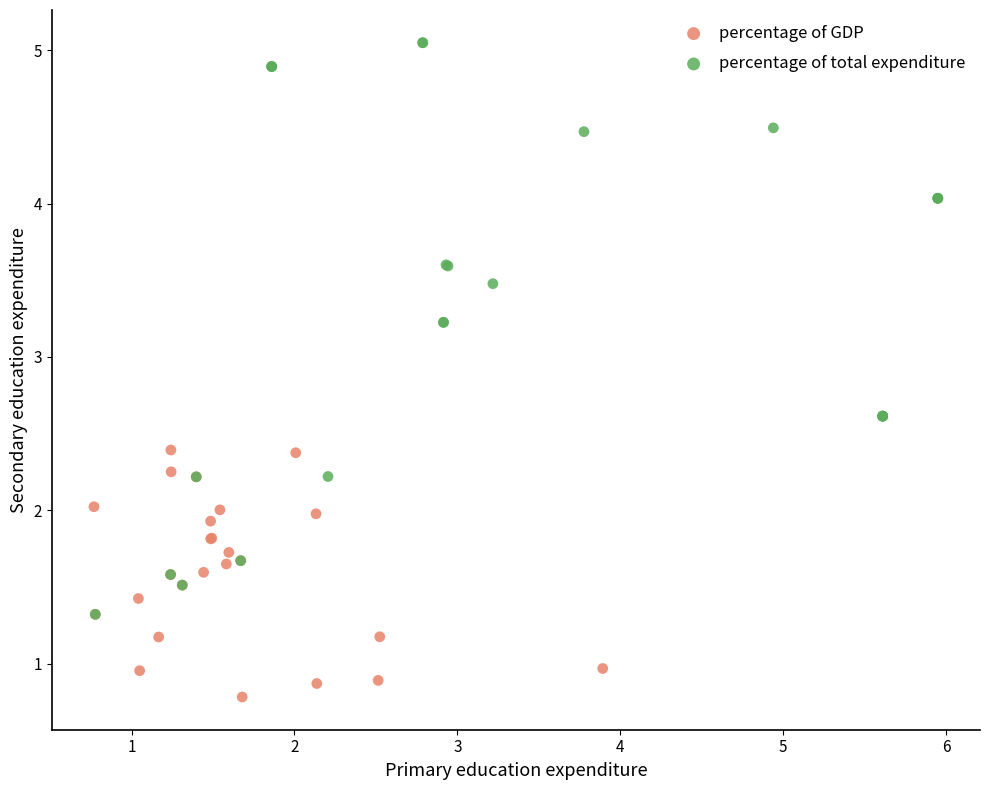

Which series contains the highest Y value?

percentage of total expenditure